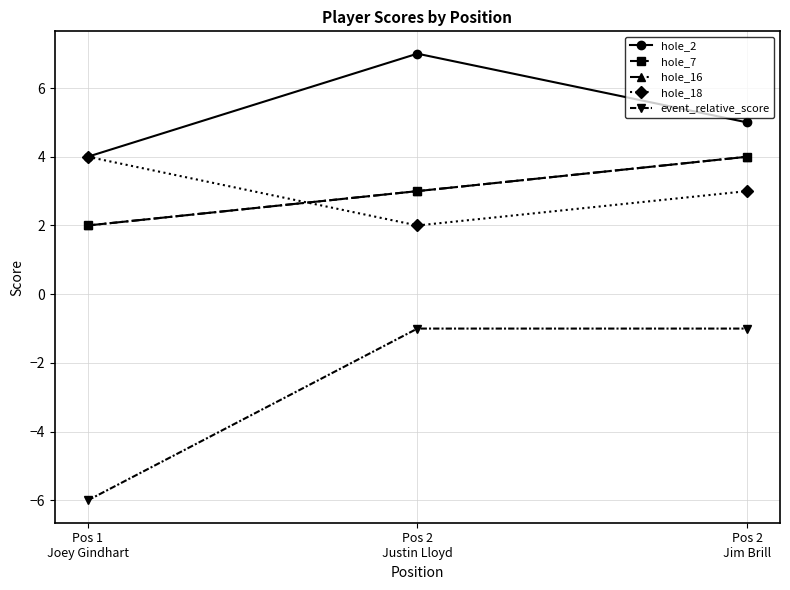

Does the chart have visible grid lines?

Yes